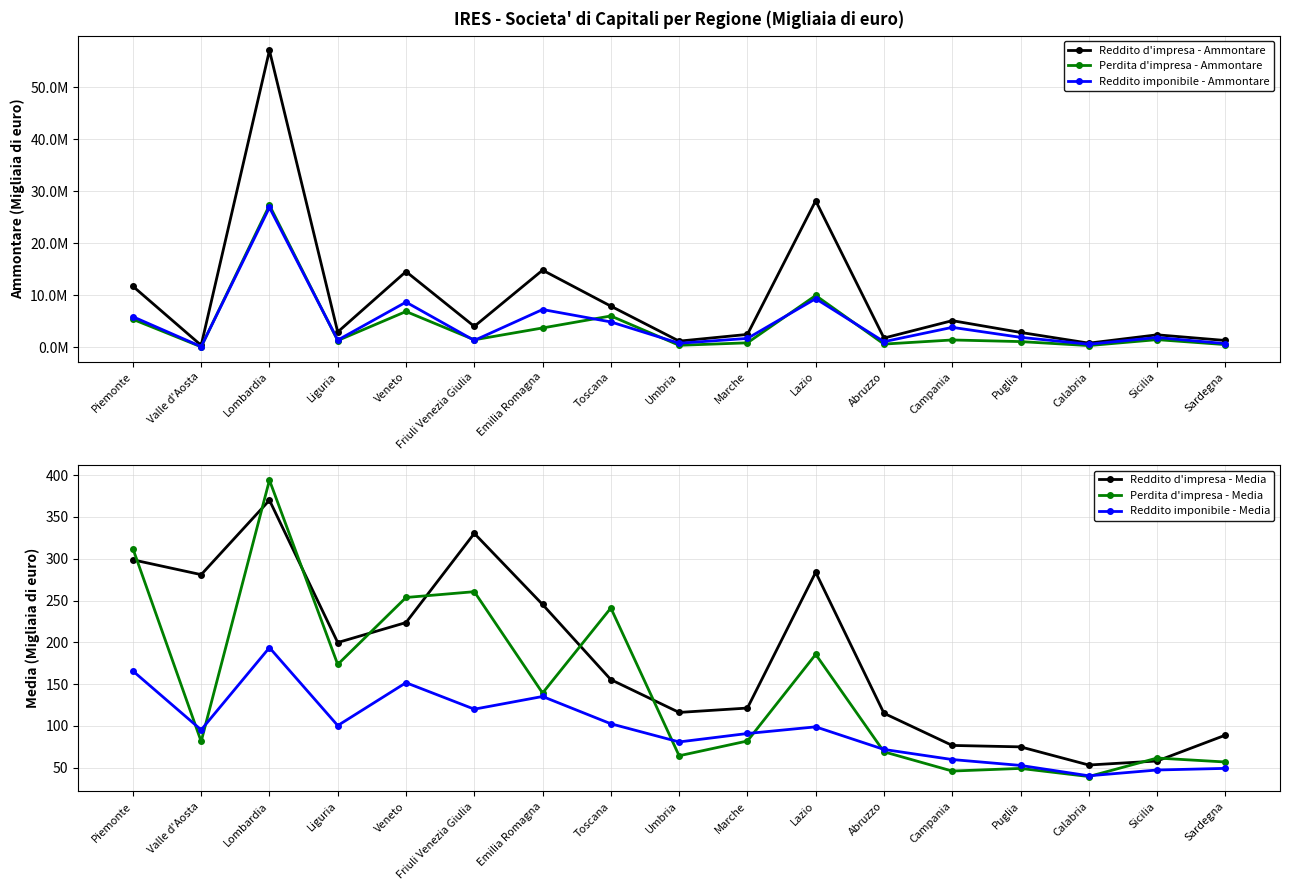

Does the chart display data point markers on the line(s)?

Yes